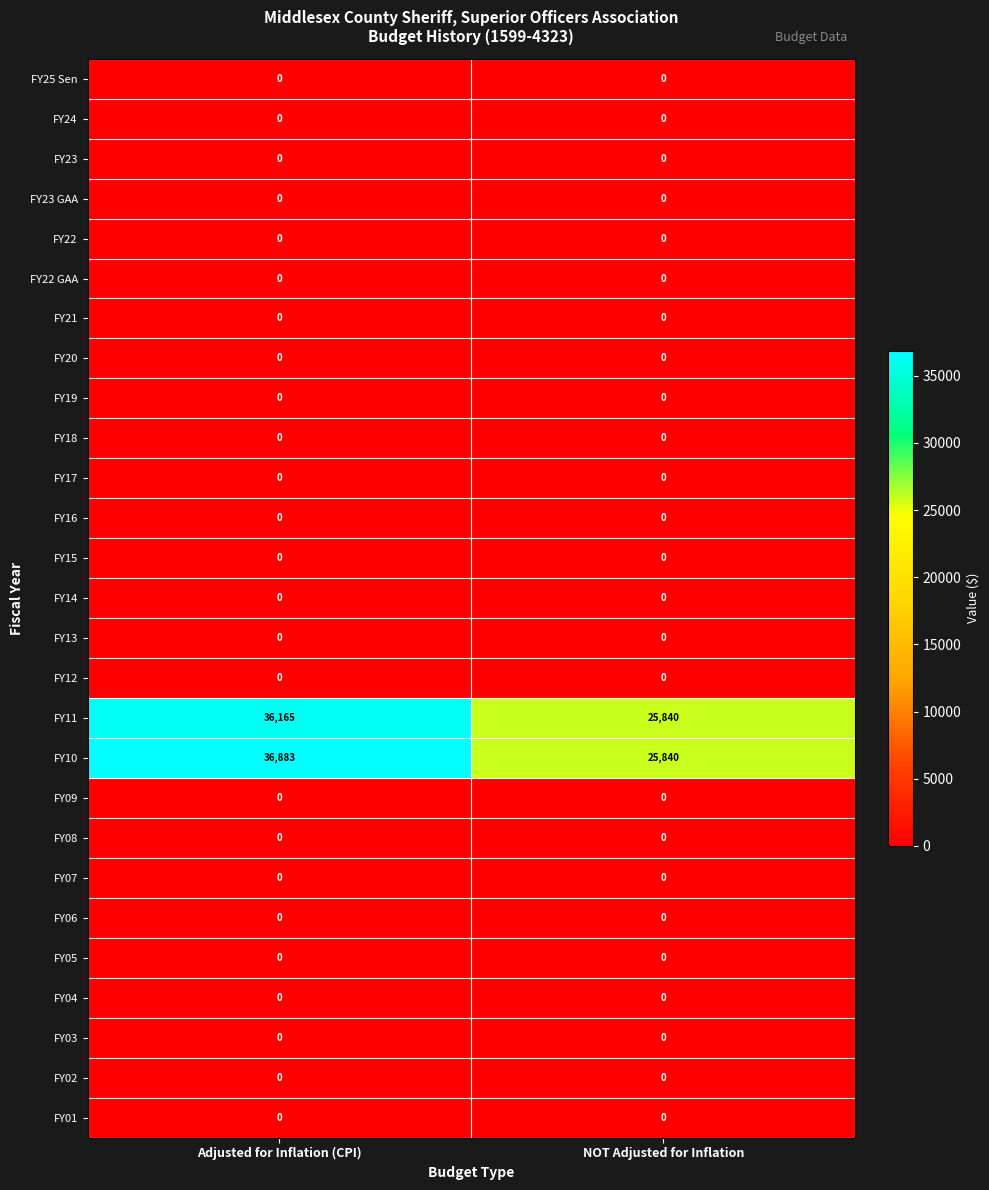

At how many categories does at least one series exceed 12684?

2